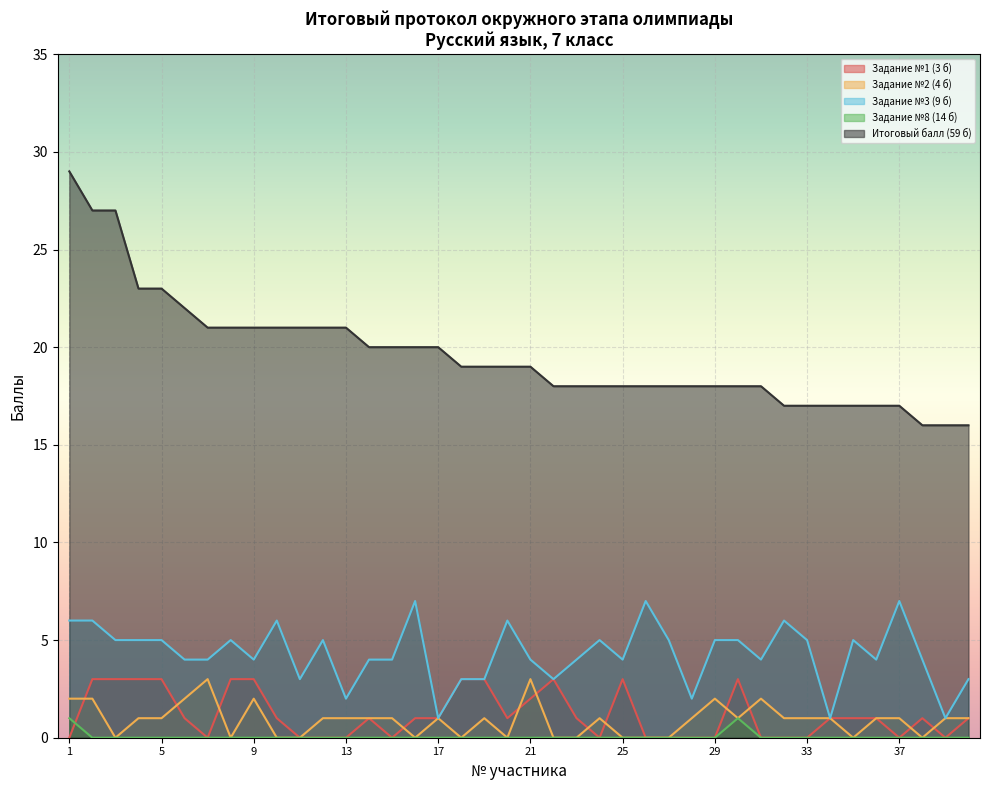

True or false: Итоговый балл (59 б) and Задание №2 (4 б) cross at least once.

False